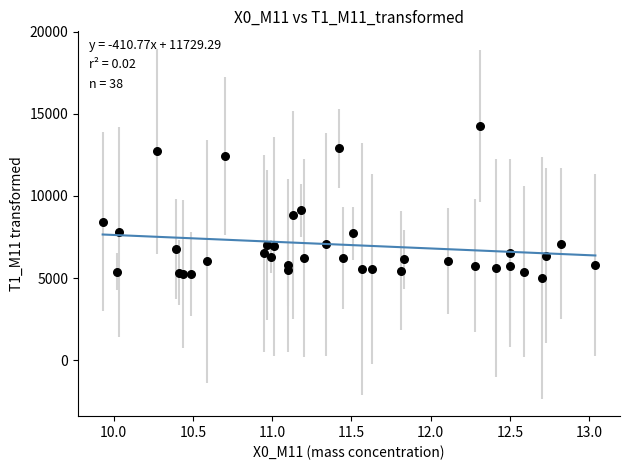

What Y value in the scatter plot is closest to 9637?

9112.7